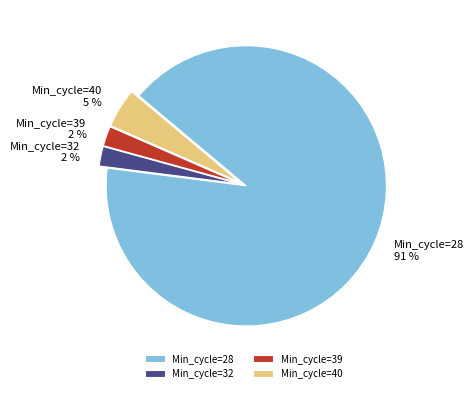

Does Min_cycle=28 account for over 50% of the chart?

Yes